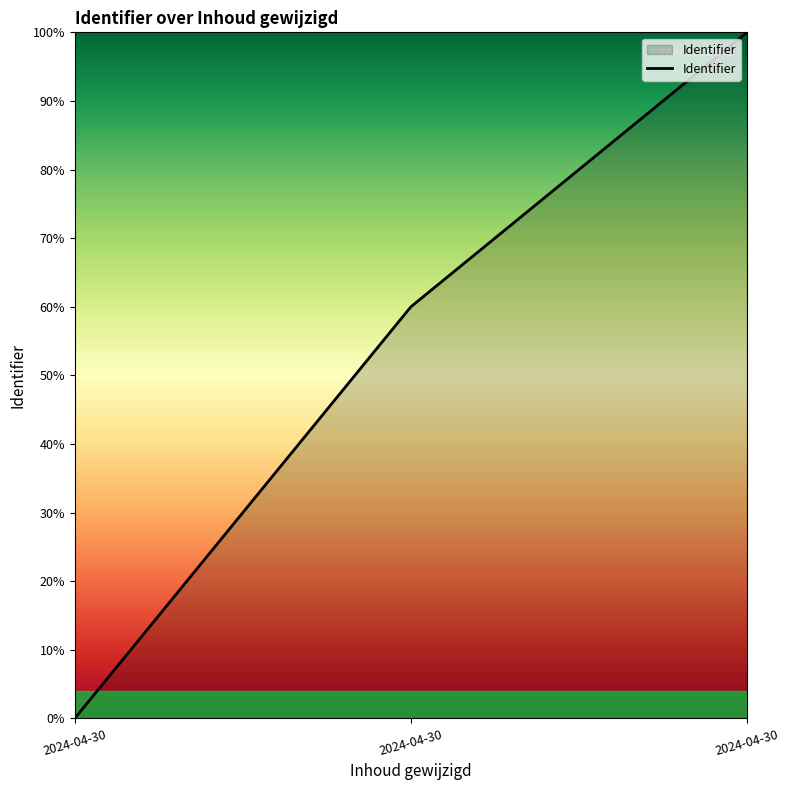

Does the chart display data point markers on the line(s)?

No